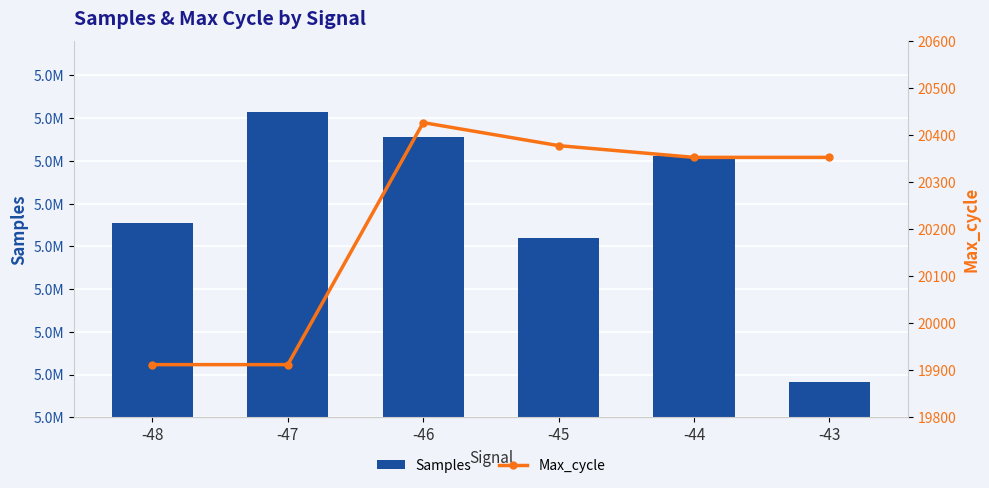

Rank the series by their average value, from highest to lowest.

Samples, Max_cycle